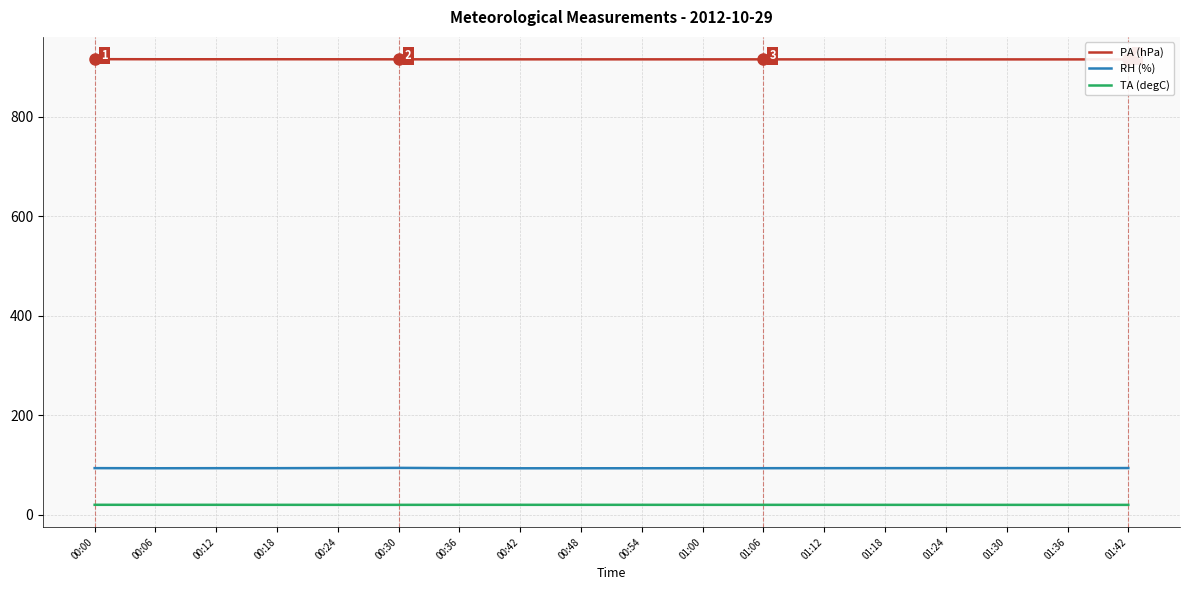

Which category has the lowest value in the TA (degC) series?

01:42